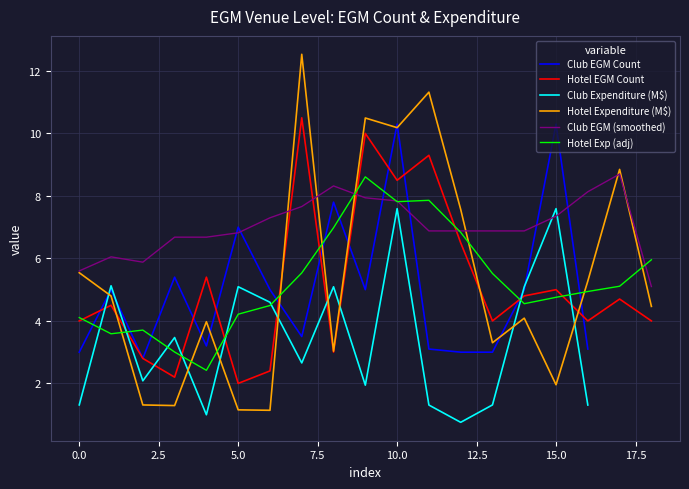

Read the Club EGM Count value at 14.

5.0